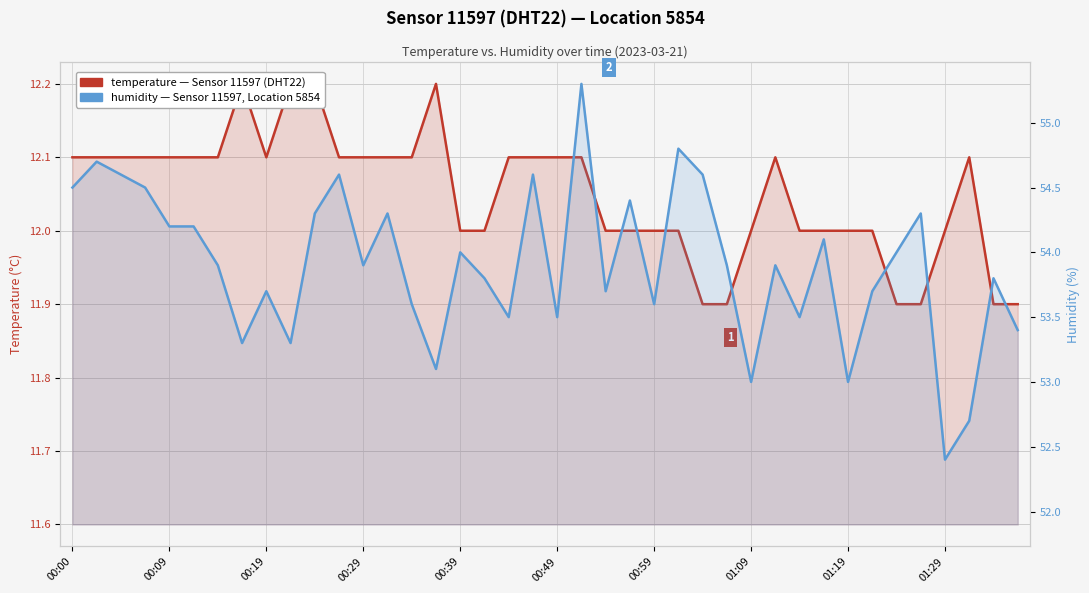

What is the sum of the temperature values at 18 and 32?

24.1